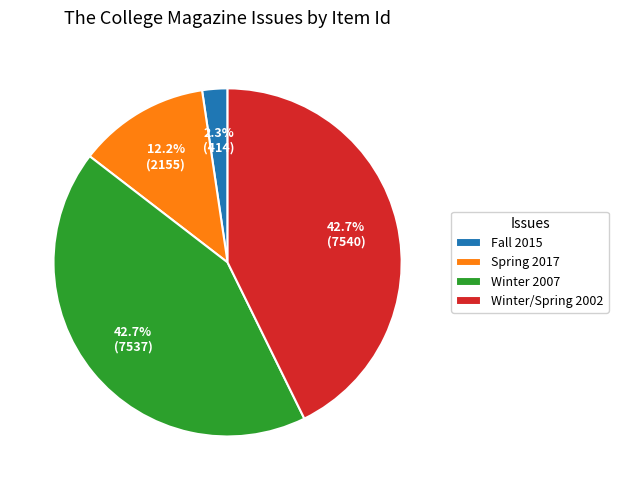

Does Winter/Spring 2002 represent more than half of the total?

No